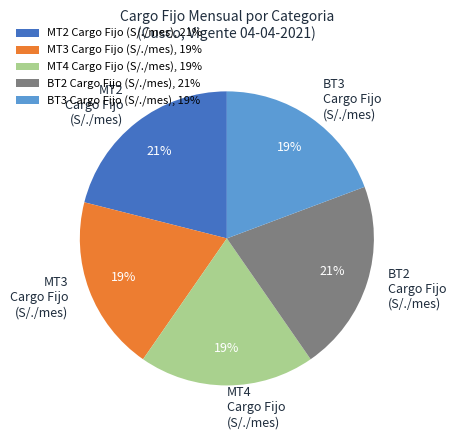

Does MT4 Cargo Fijo account for over 50% of the chart?

No